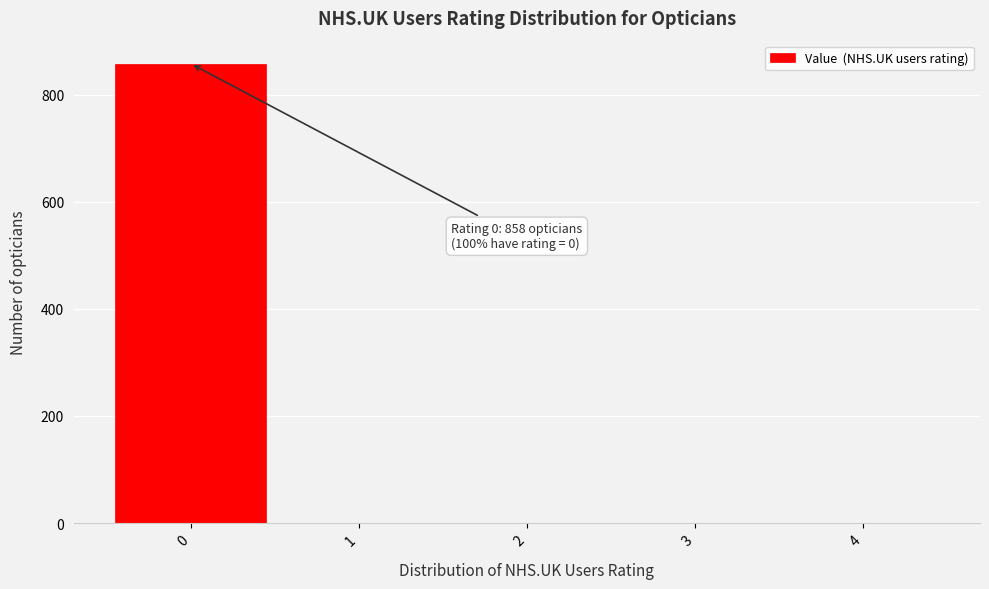

Reading left to right, extract all data points from this chart.

0=858	1=0	2=0	3=0	4=0